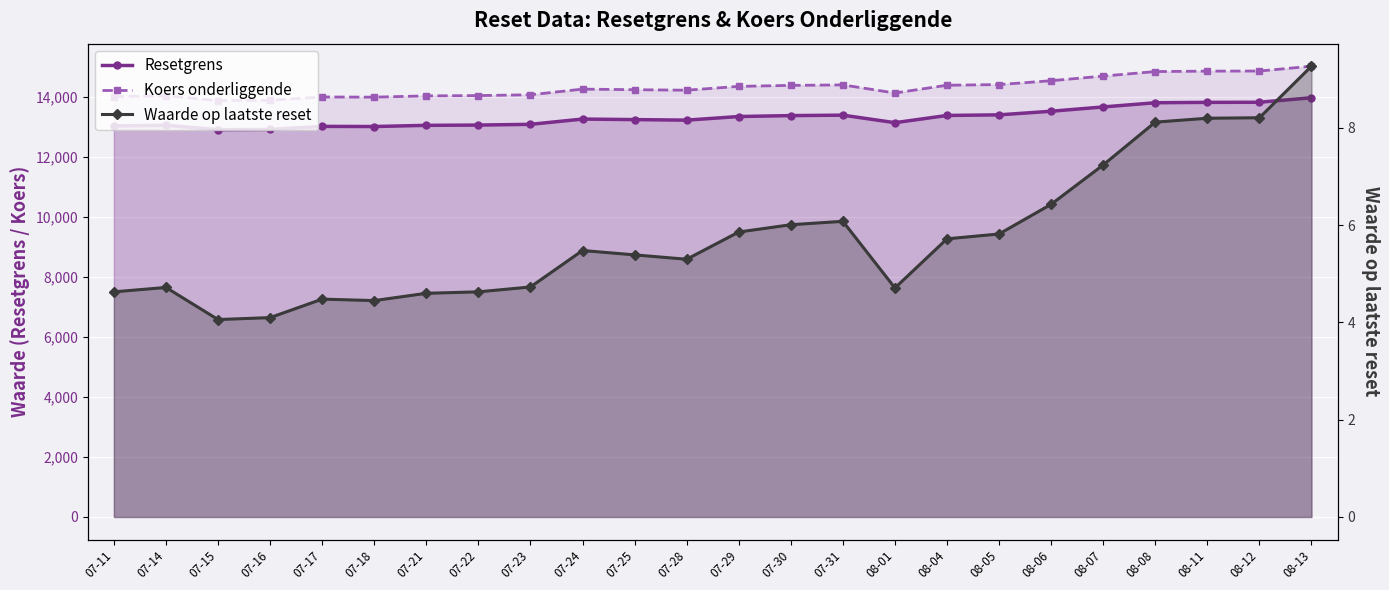

Where is the first local minimum for Resetgrens?

07-15